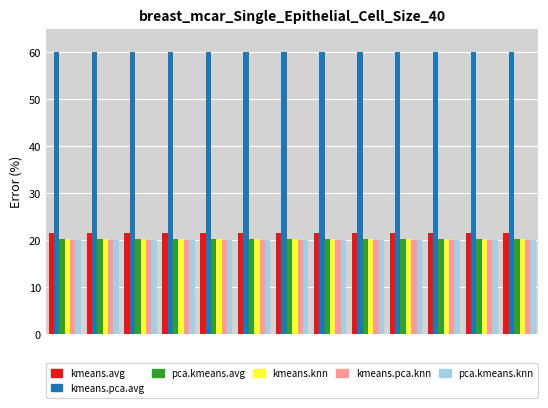

What is the maximum value for kmeans.knn?

20.3